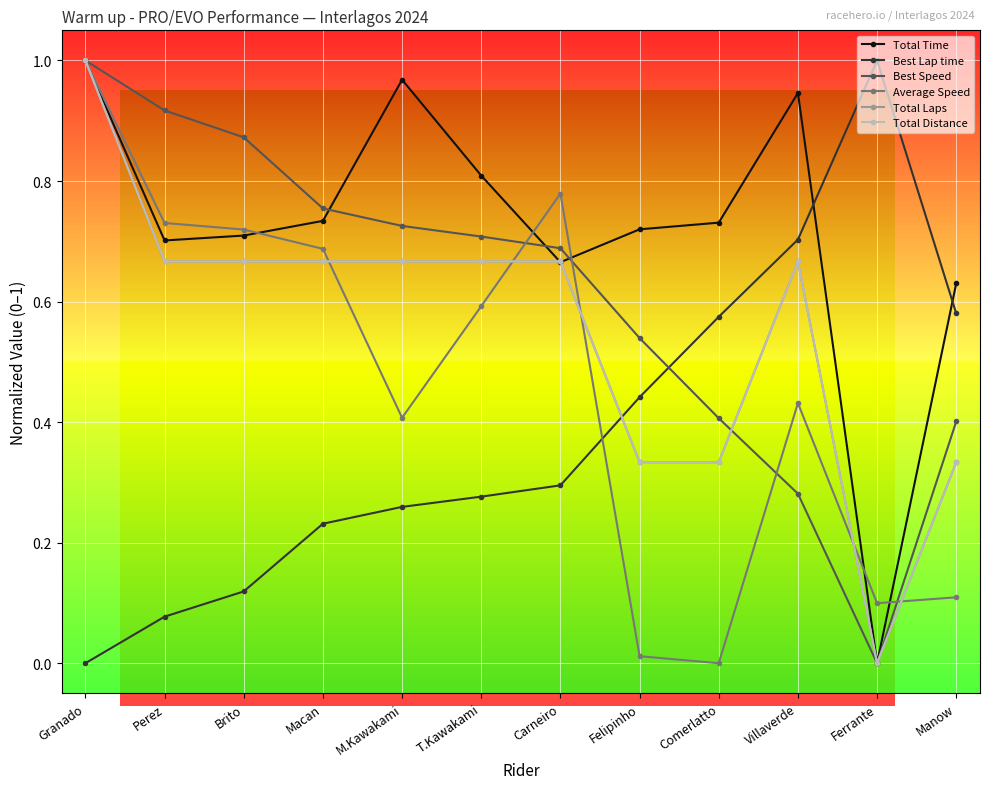

Is the value of Total Time at Comerlatto greater than the value of Best Lap time at Granado?

Yes